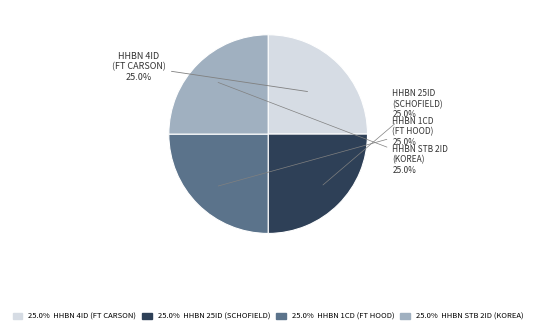

Is there any slice that represents more than half of the pie?

No